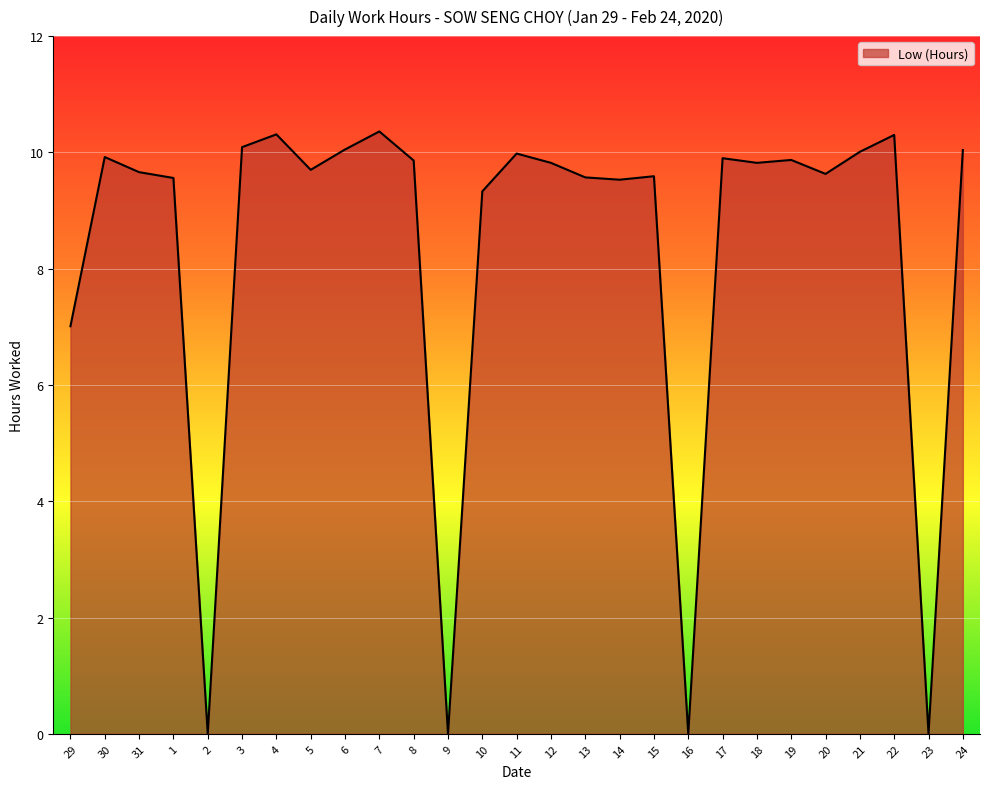

What is the maximum value shown in the chart?

10.4